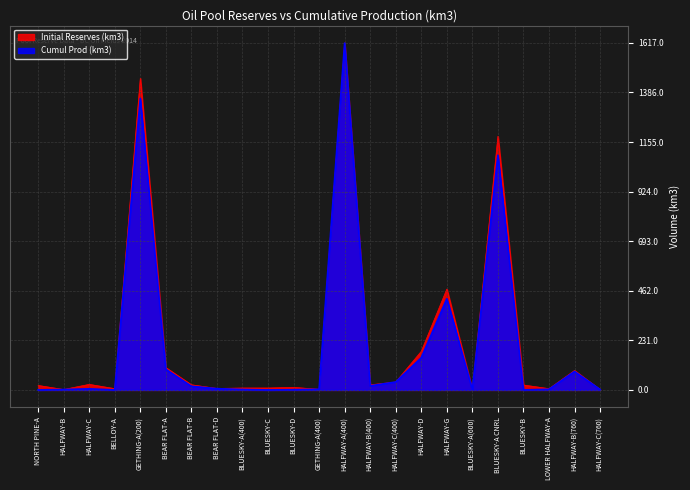

In Initial Reserves (km3), how many points are higher than both neighbors (excluding endpoints)?

7